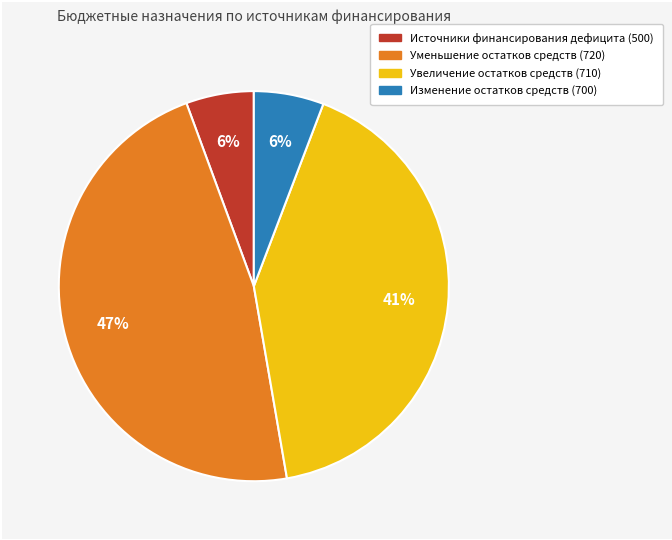

To the nearest percent, what is the average slice percentage?

25%